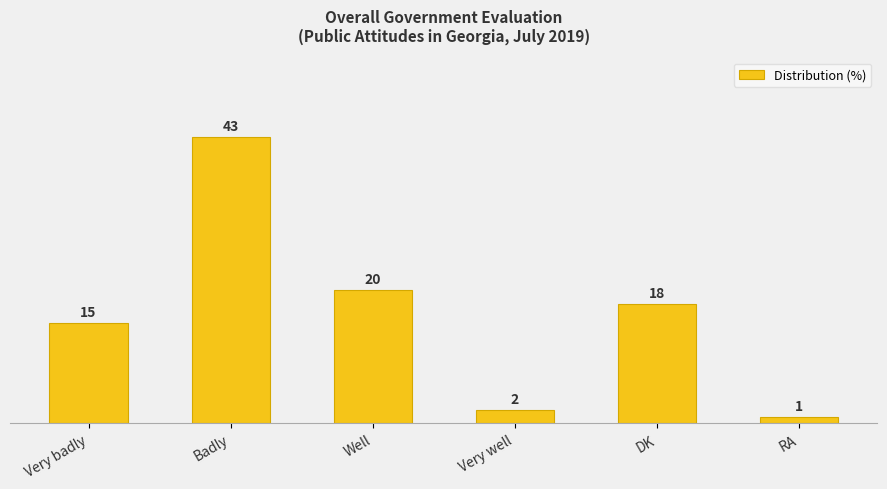

Does the chart contain any negative values?

No